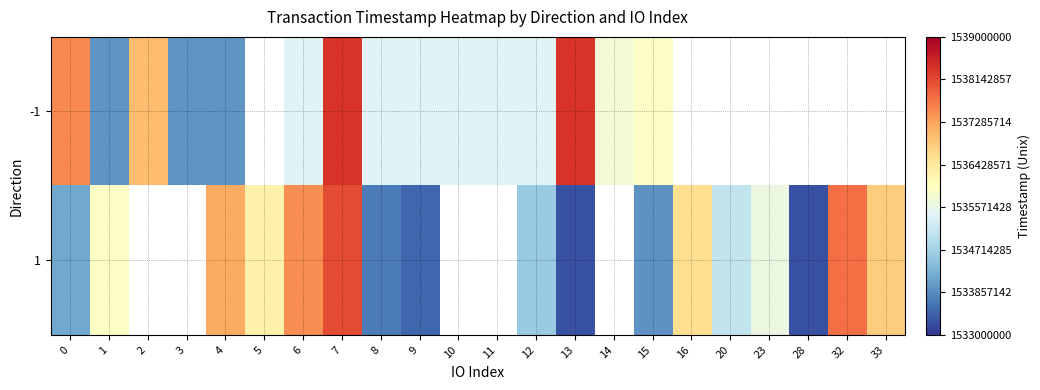

How many categories are shown in the chart?

22